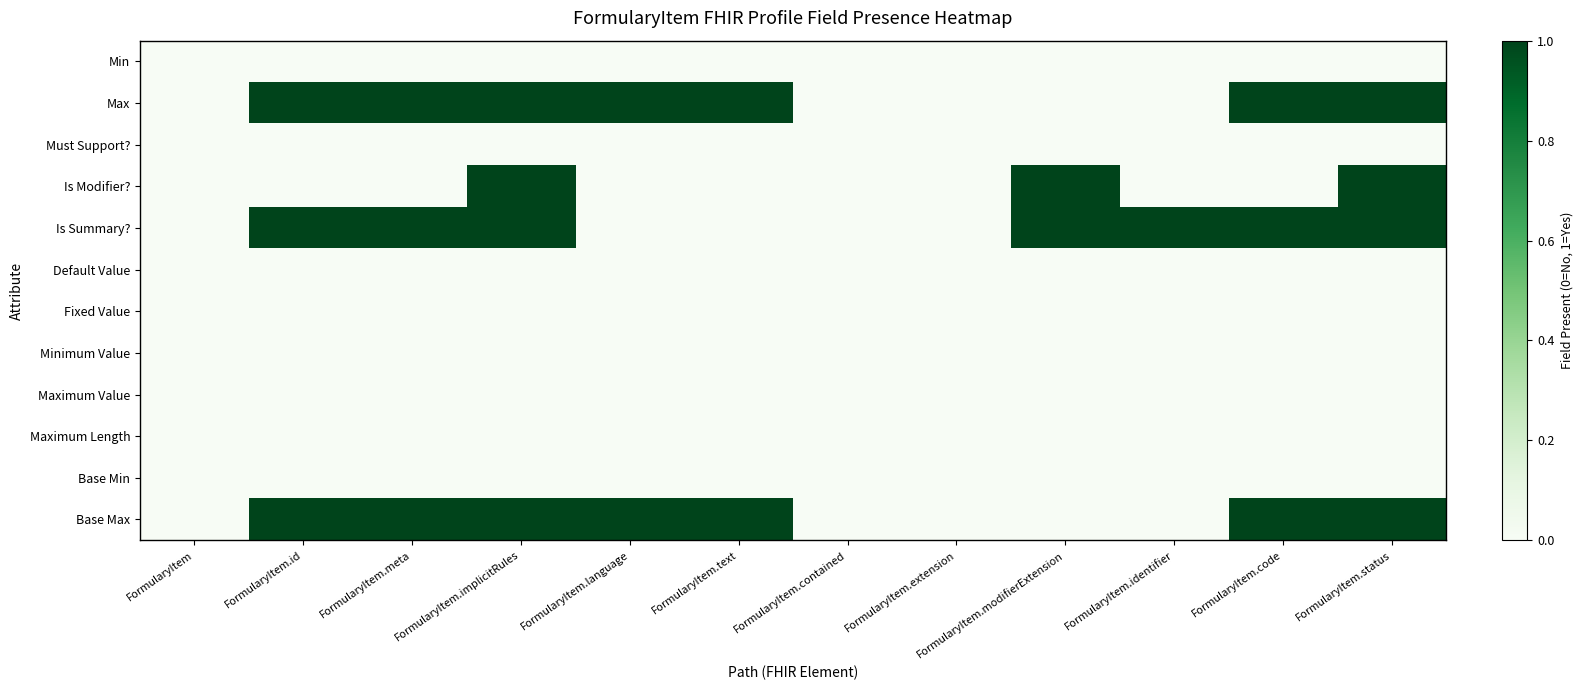

Count the number of data series in this chart.

12